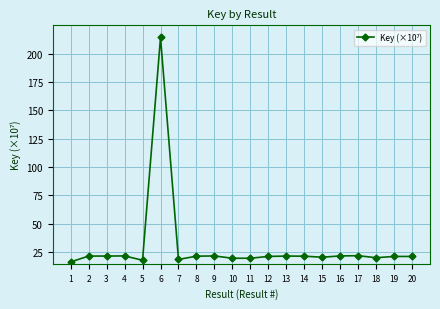

Which category has the highest value across all series?

6